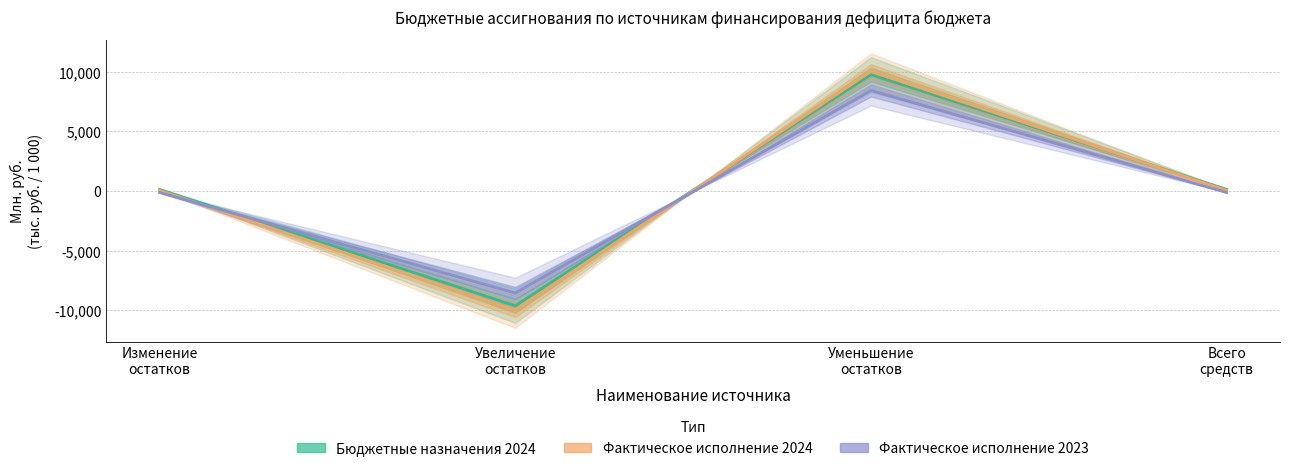

What is the total value across all series at Изменение
остатков?

68.1